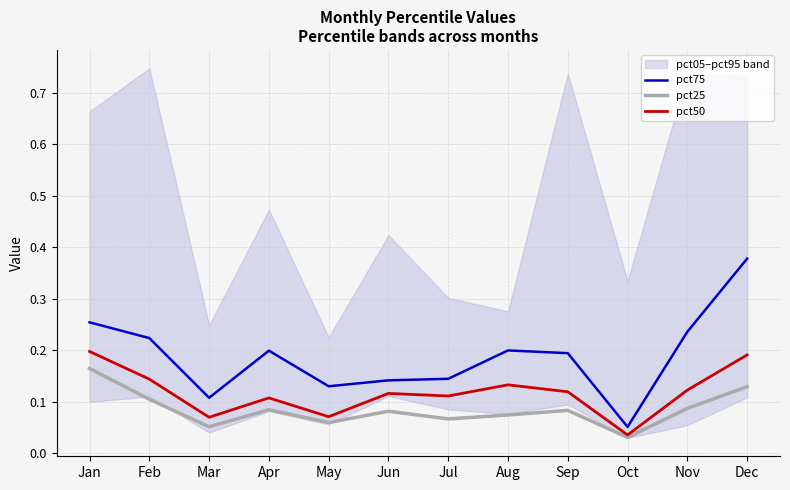

How many lines are shown in the chart?

3